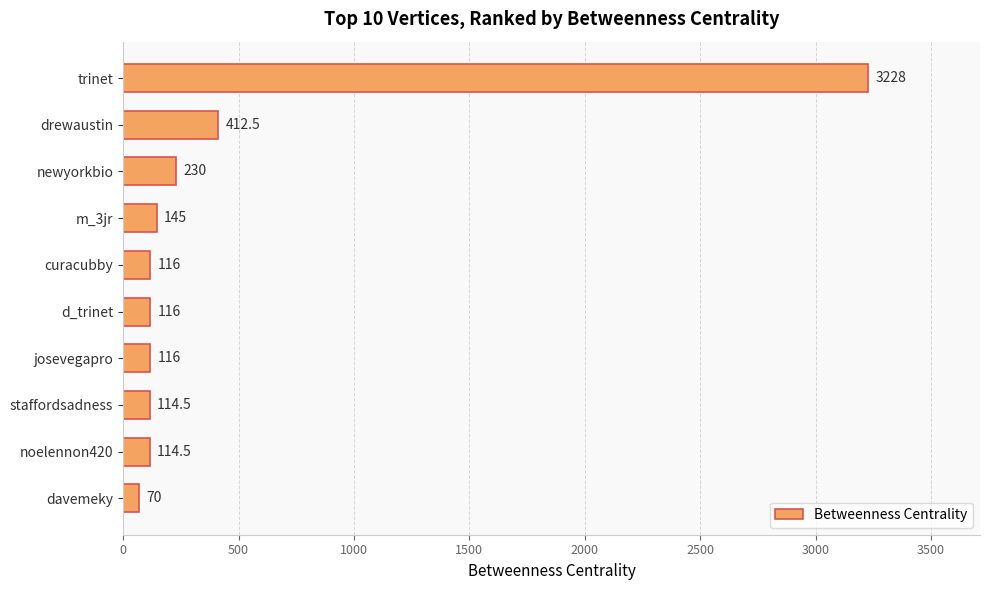

What is the label of the 1st bar from the bottom?

davemeky